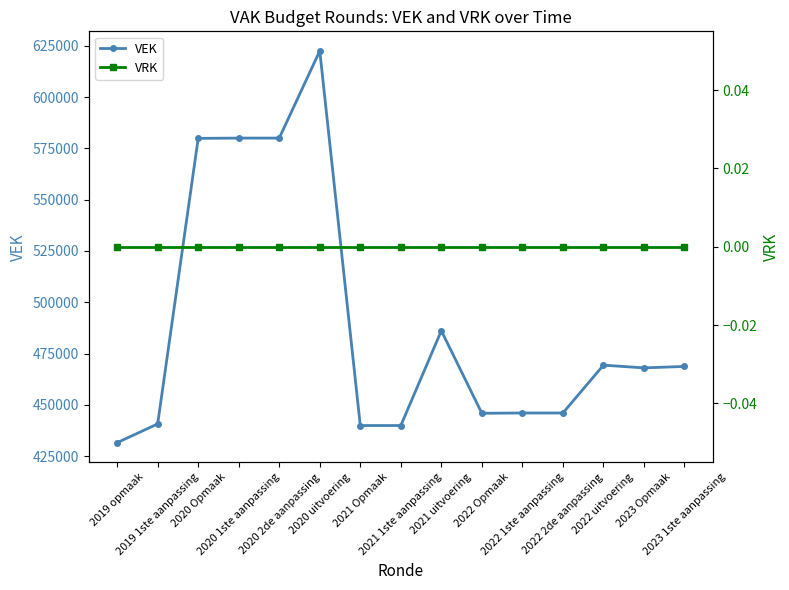

Read the VEK value at 2023 1ste aanpassing.

468733